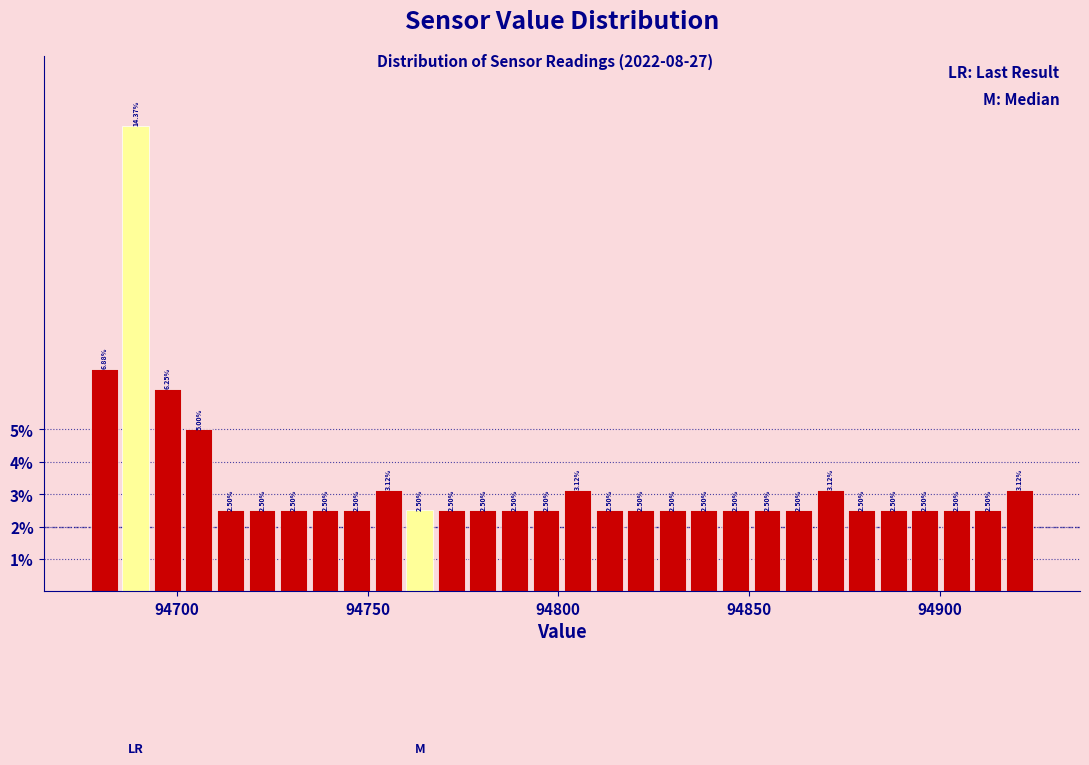

Around what value on the x-axis is the tallest bar? Give the approximate position of its centre, as read against the axis.

94690